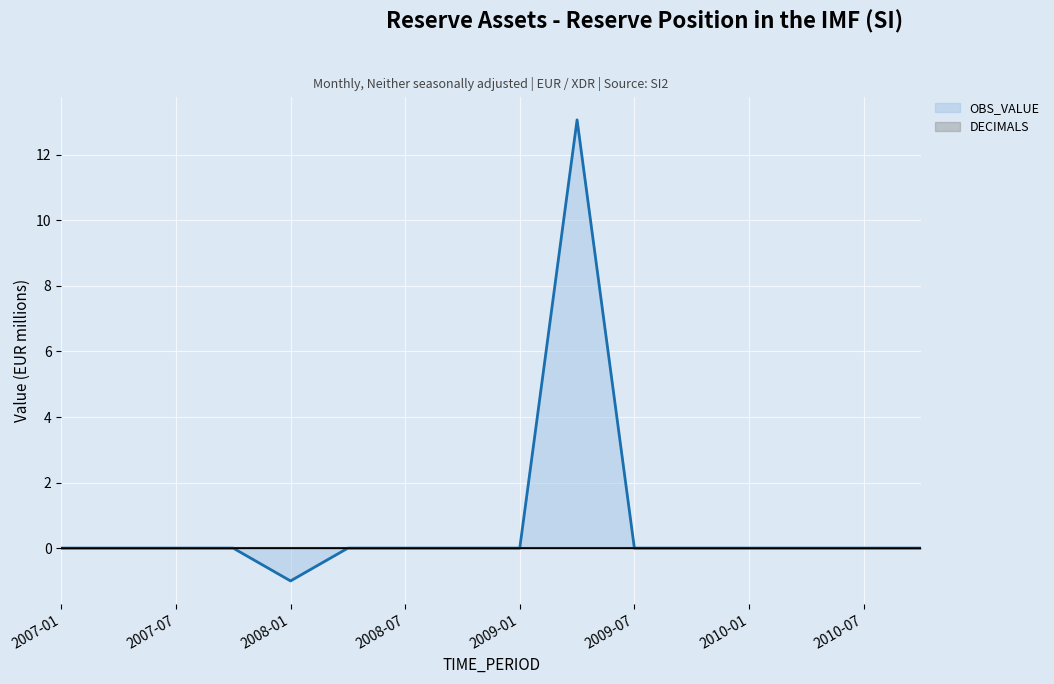

The value of OBS_VALUE at 2007-07 is -4.5. True or false?

False